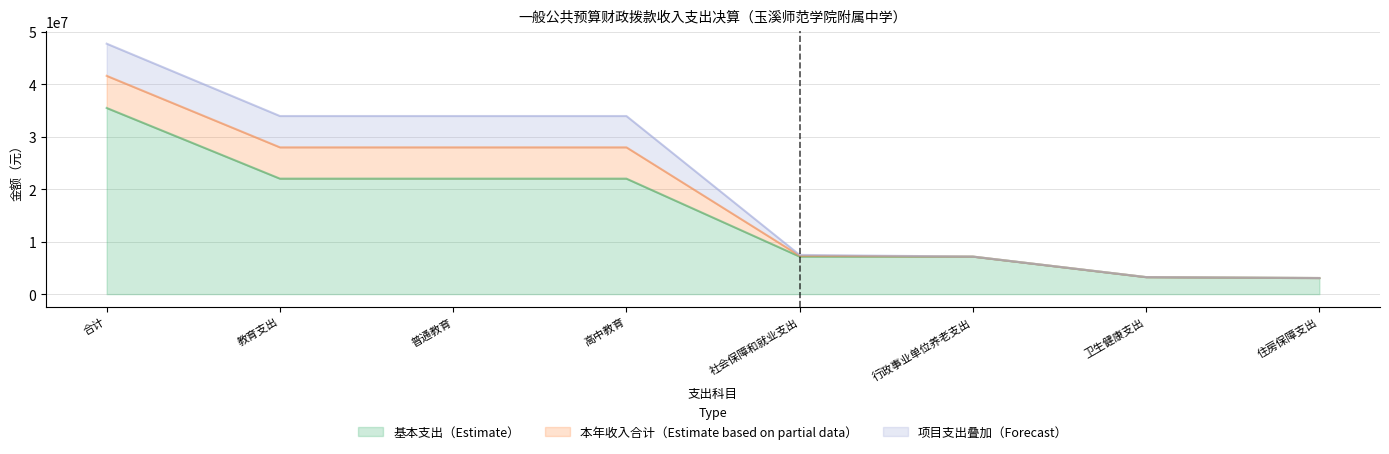

What is the value of the 基本支出 point at the 5th from the left?

7156290.9